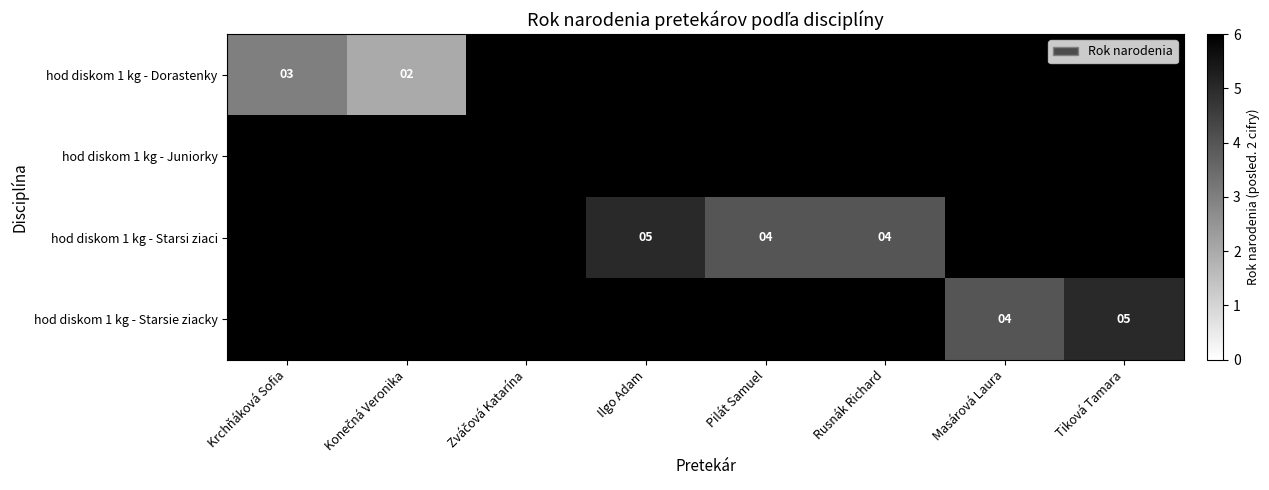

How many values in hod diskom 1 kg - Starsi ziaci are above zero?

3